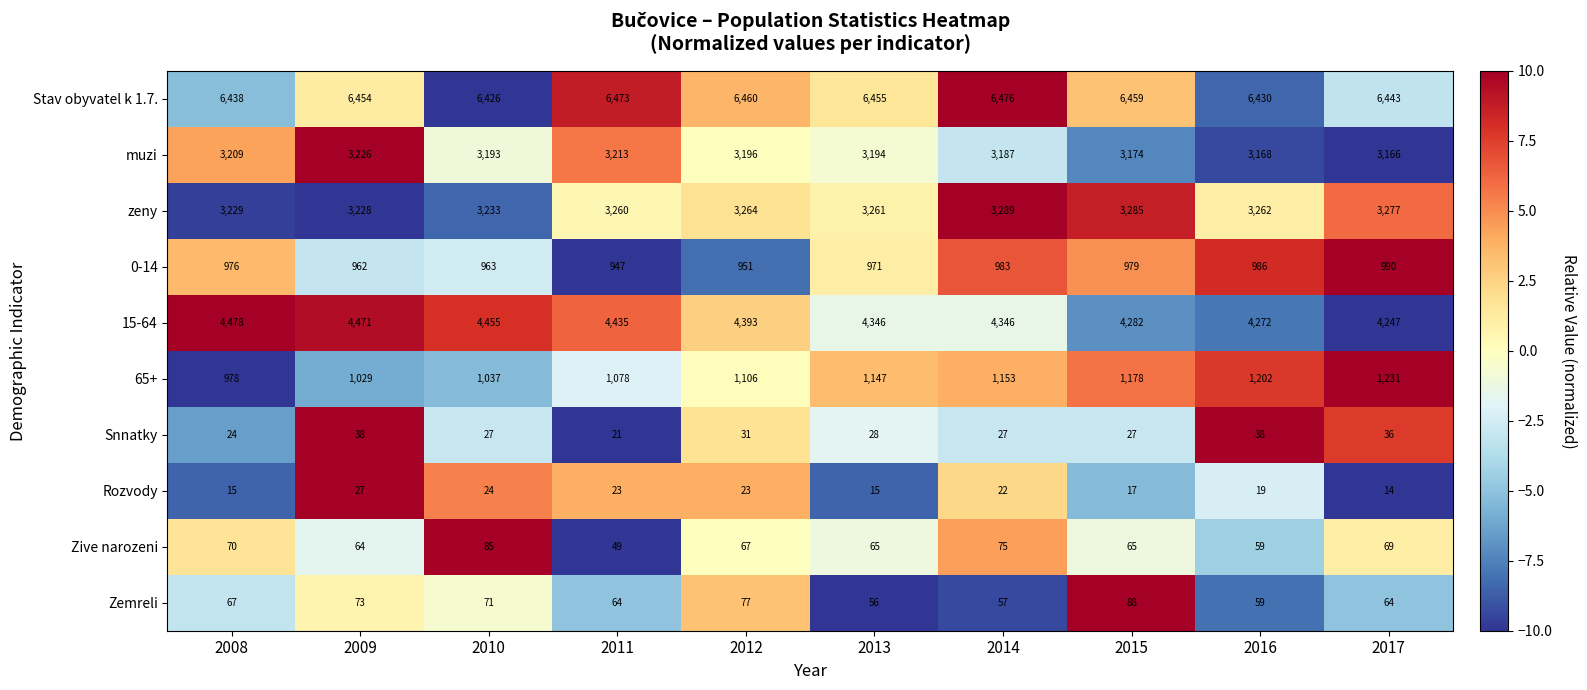

What is the sum of all Zive narozeni values?

668